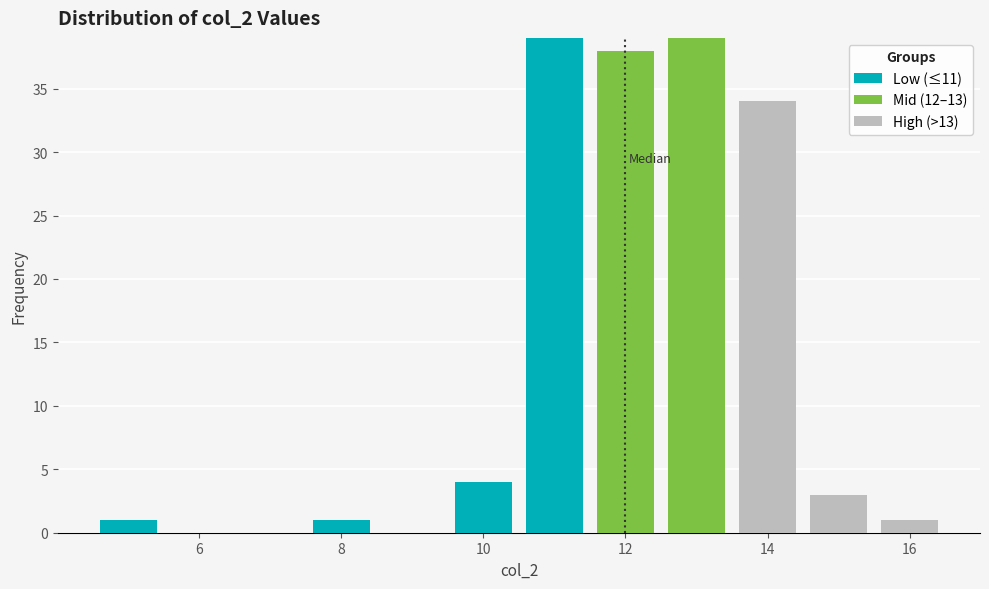

Reading left to right, list every stacked bar in this chart as the range it spans on the x-axis followed by its total height. Neither the bar edges nor the heights are printed on the chart, so give them approximately, as read against the axes.

4.5 to 5.5: 1
5.5 to 6.5: 0
6.5 to 7.5: 0
7.5 to 8.5: 1
8.5 to 9.5: 0
9.5 to 10.5: 4
10.5 to 11.5: 39
11.5 to 12.5: 38
12.5 to 13.5: 39
13.5 to 14.5: 34
14.5 to 15.5: 3
15.5 to 16.5: 1